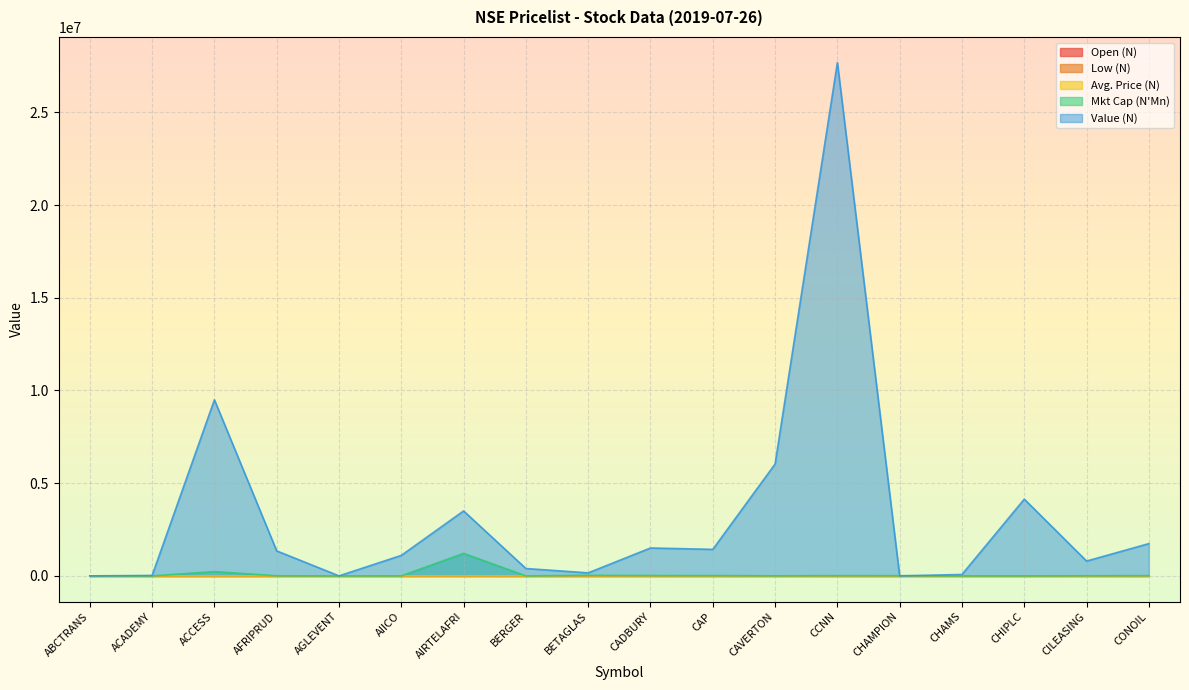

Between ABCTRANS and AIRTELAFRI, which series saw the biggest shift?

Value (N)